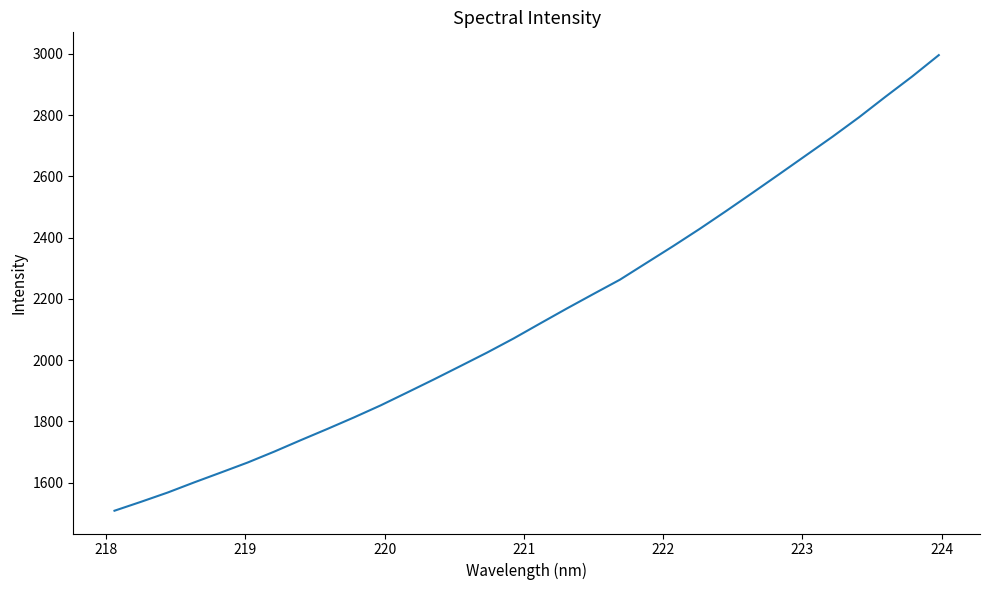

What is the average value?

2150.2